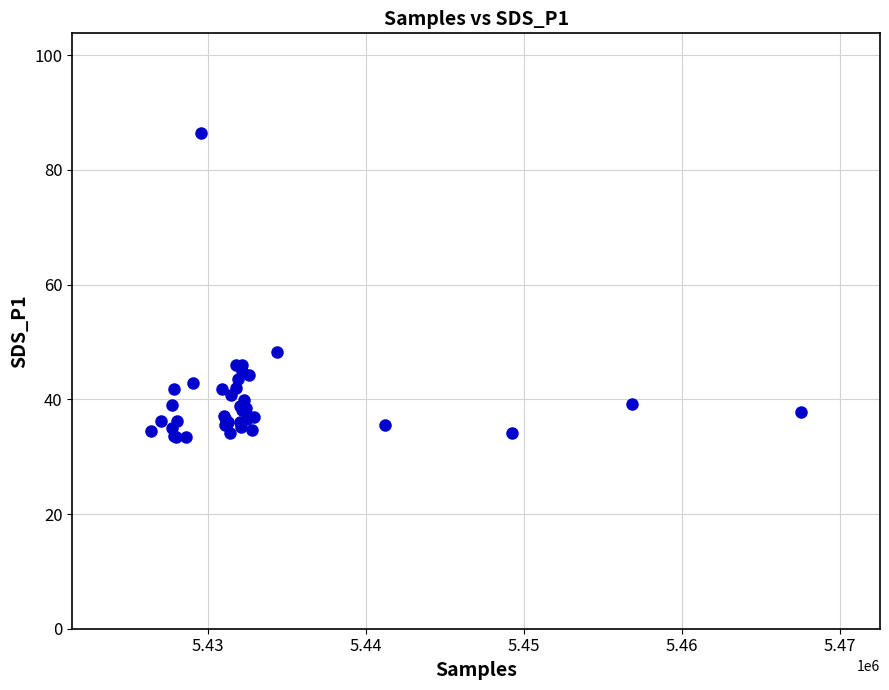

What Y value in the scatter plot is closest to 59?

48.3